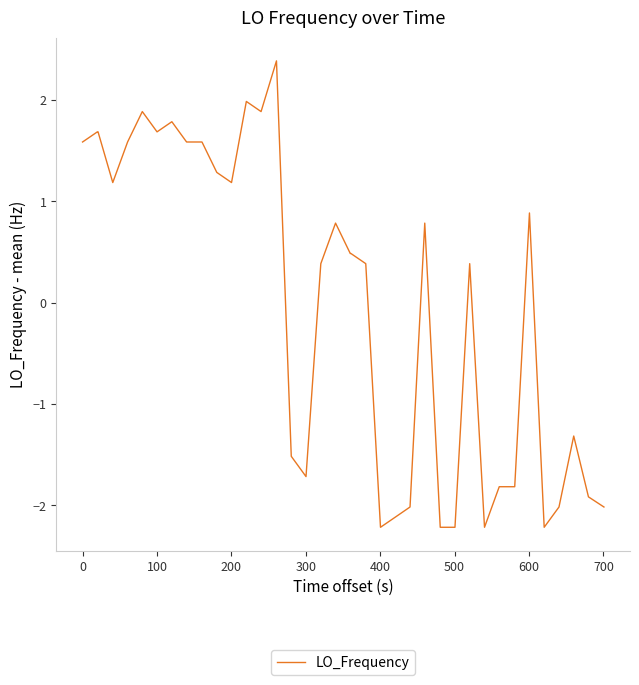

What is the difference between the maximum and minimum values?

4.6